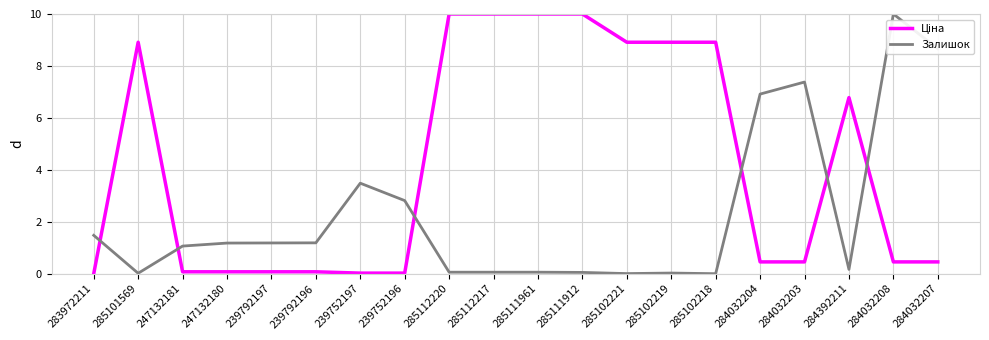

At which label is Залишок closest to 5?

239752197